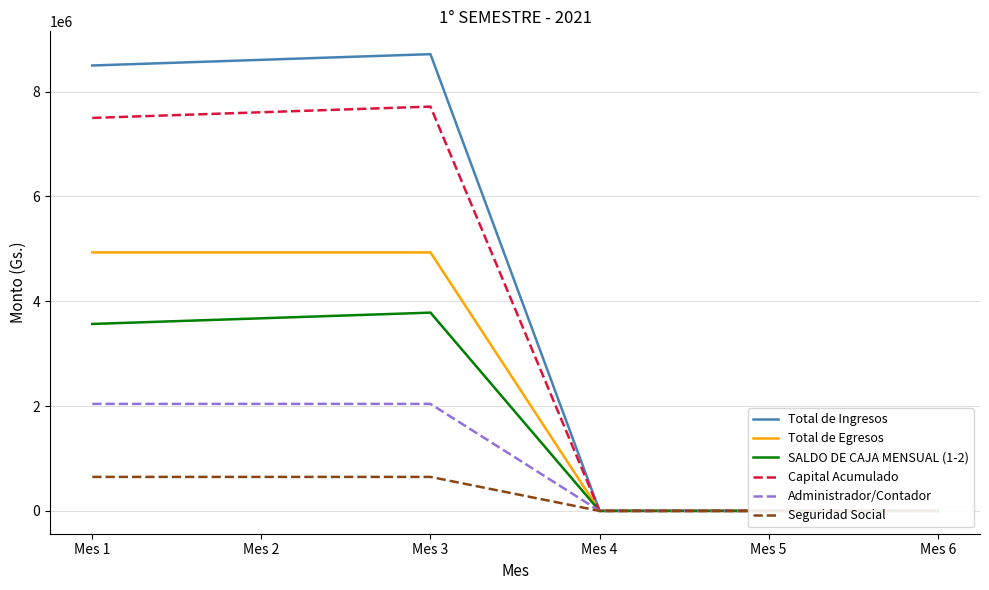

List the labels in order of Total de Ingresos value, smallest first.

Mes 4, Mes 5, Mes 6, Mes 1, Mes 2, Mes 3